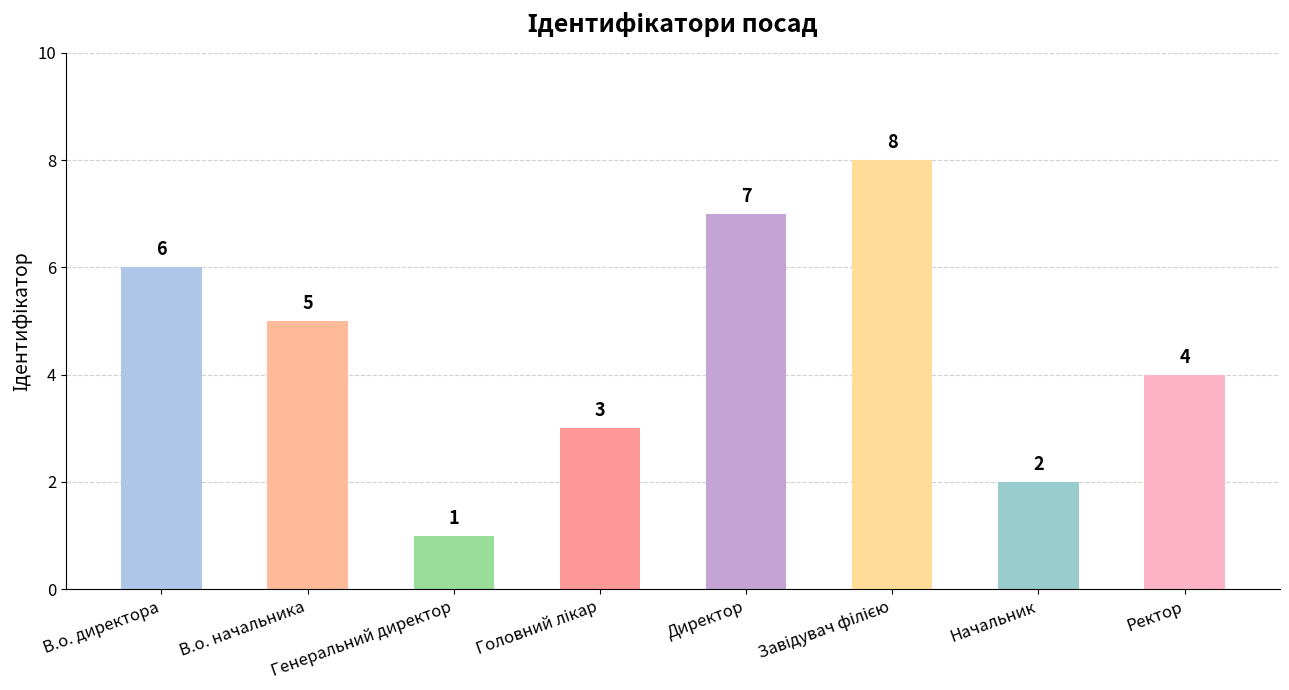

What is the maximum value shown in the chart?

8